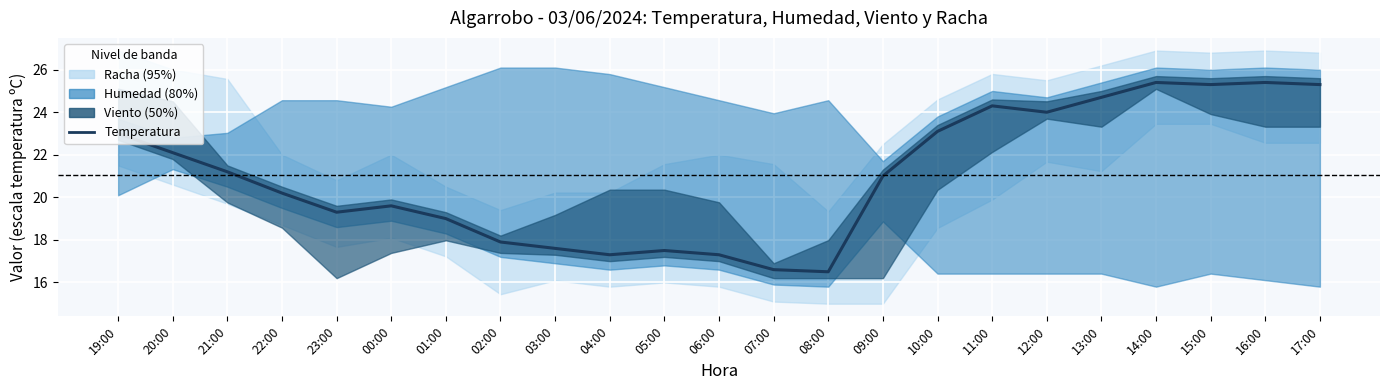

Reading left to right, extract all data points from this chart.

23.0	22.1	21.2	20.2	19.3	19.6	19.0	17.9	17.6	17.3	17.5	17.3	16.6	16.5	21.0	23.1	24.3	24.0	24.7	25.4	25.3	25.4	25.3